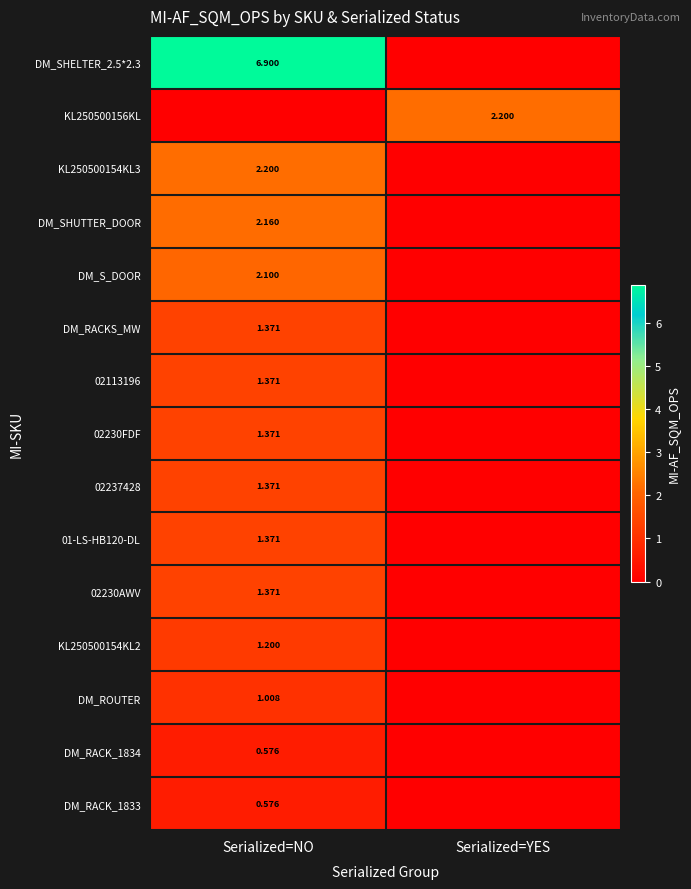

Which series changed the most between Serialized=NO and Serialized=YES?

DM_SHELTER_2.5*2.3